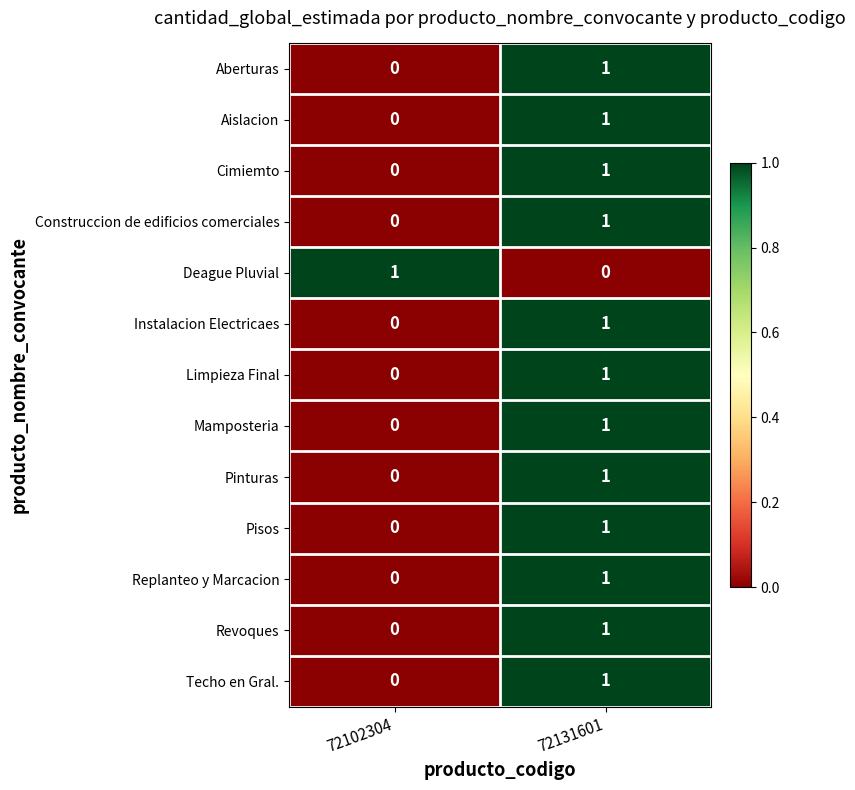

At how many categories does at least one series exceed 0?

2